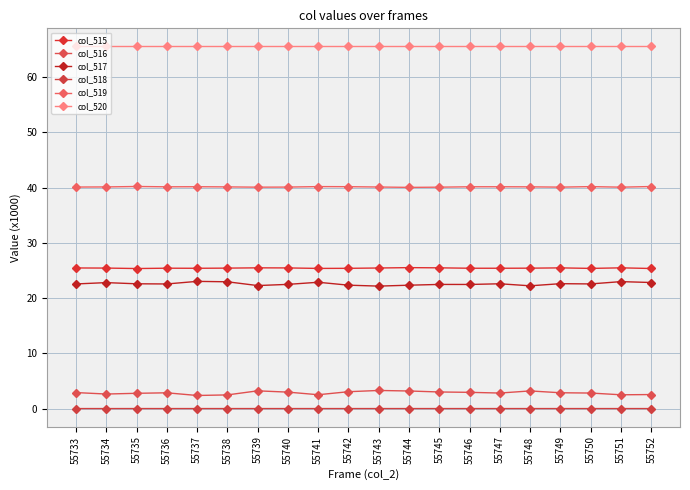

List the series in order of their peak value, highest first.

col_520, col_519, col_515, col_517, col_516, col_518